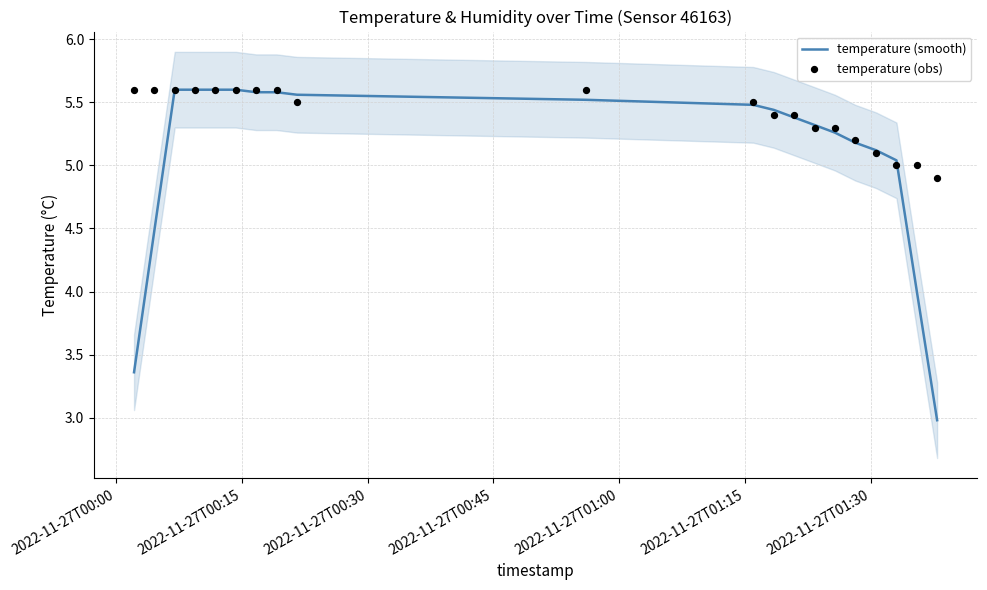

What is the total value across all series at 2022-11-27T01:15?

11.2